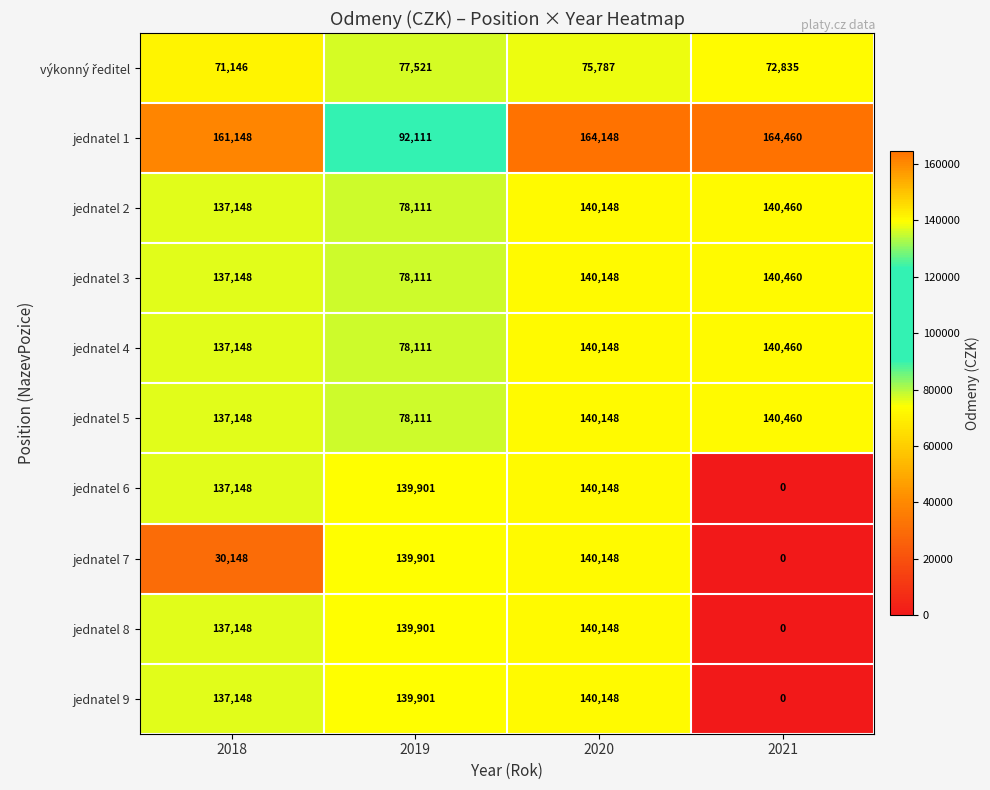

Which series changed the most between 2019 and 2020?

jednatel 1